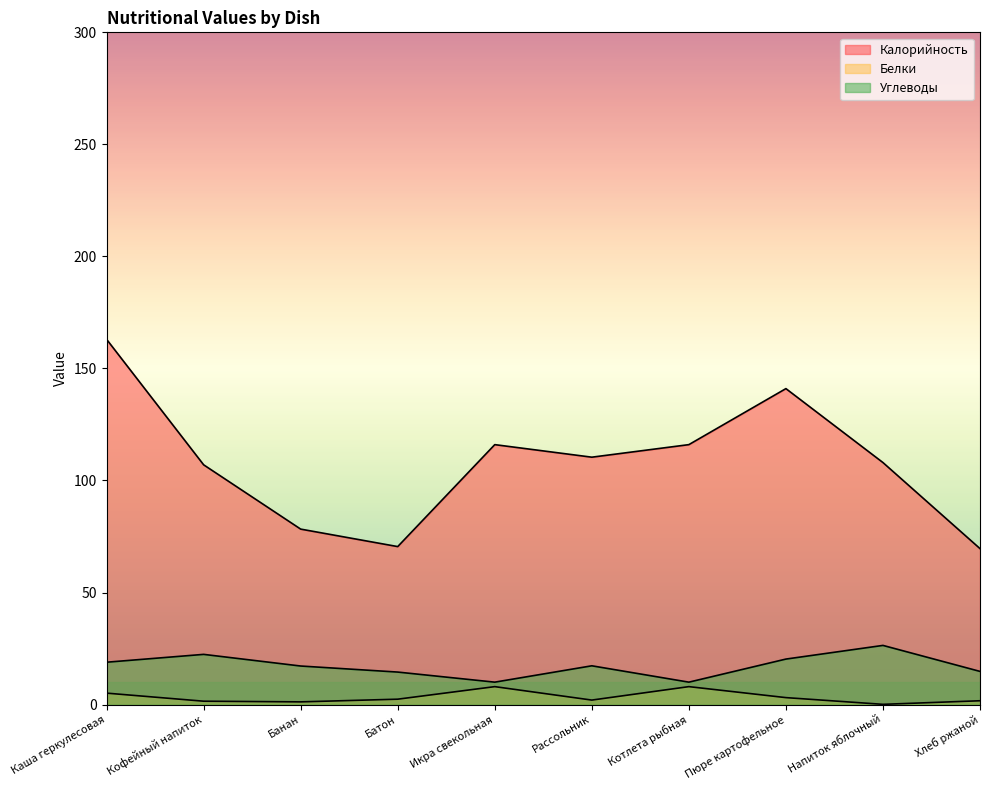

Which category has the lowest value across all series?

Напиток яблочный